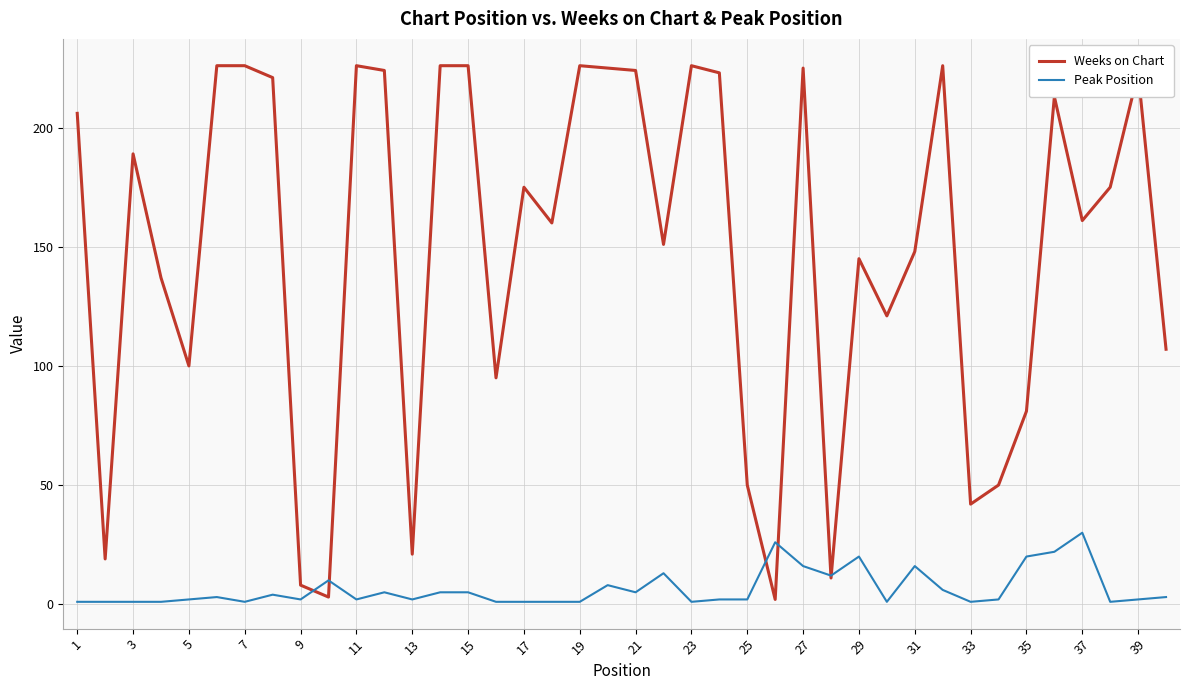

Reading left to right, transcribe all the data shown in this chart.

Weeks on Chart: 206	19	189	137	100	226	226	221	8	3	226	224	21	226	226	95	175	160	226	225	224	151	226	223	50	2	225	11	145	121	148	226	42	50	81	213	161	175	223	107
Peak Position: 1	1	1	1	2	3	1	4	2	10	2	5	2	5	5	1	1	1	1	8	5	13	1	2	2	26	16	12	20	1	16	6	1	2	20	22	30	1	2	3